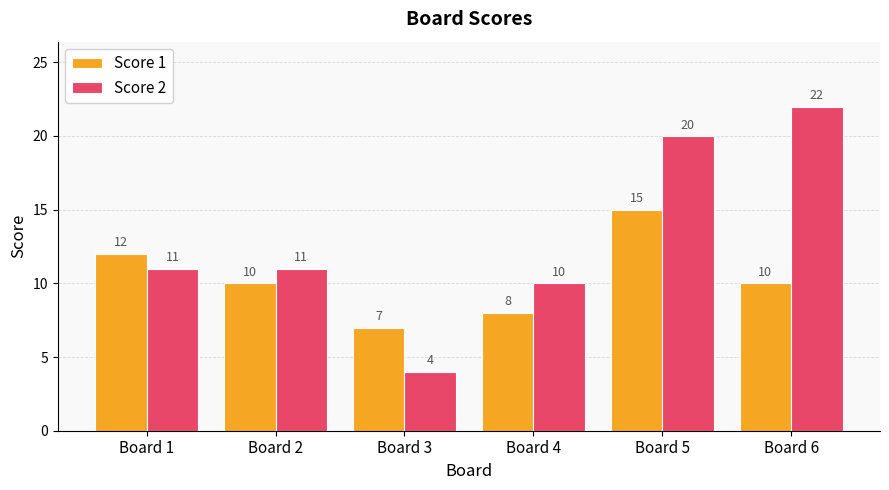

What is the value of the Score 1 bar at the 5th from the left?

15